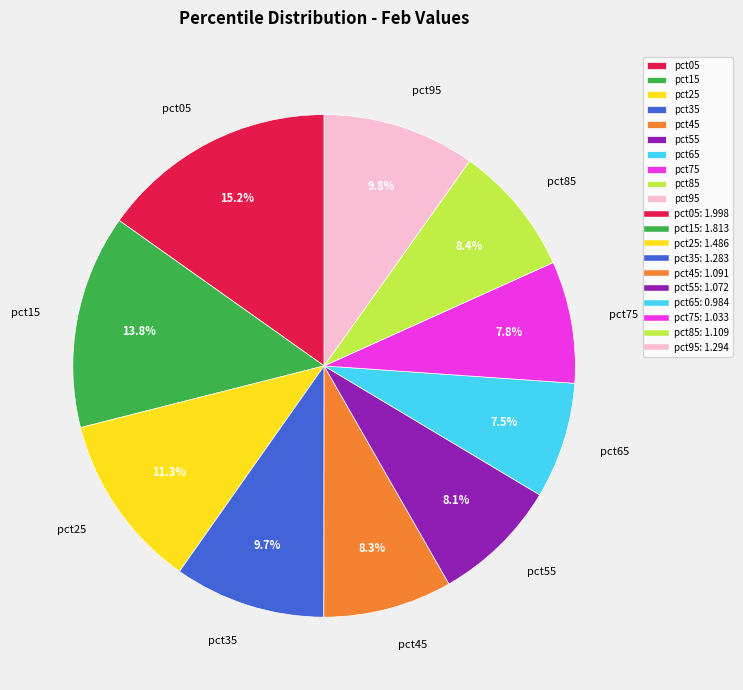

Which category has the biggest portion of the pie?

pct05